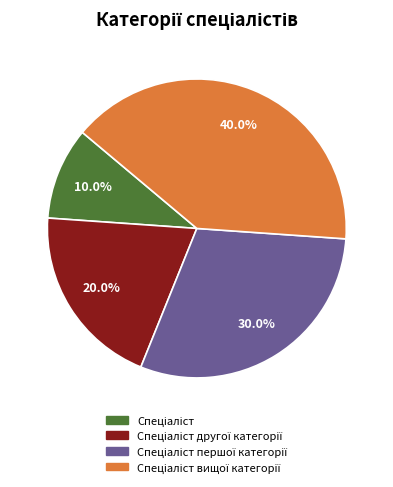

Is there a majority slice in this chart?

No